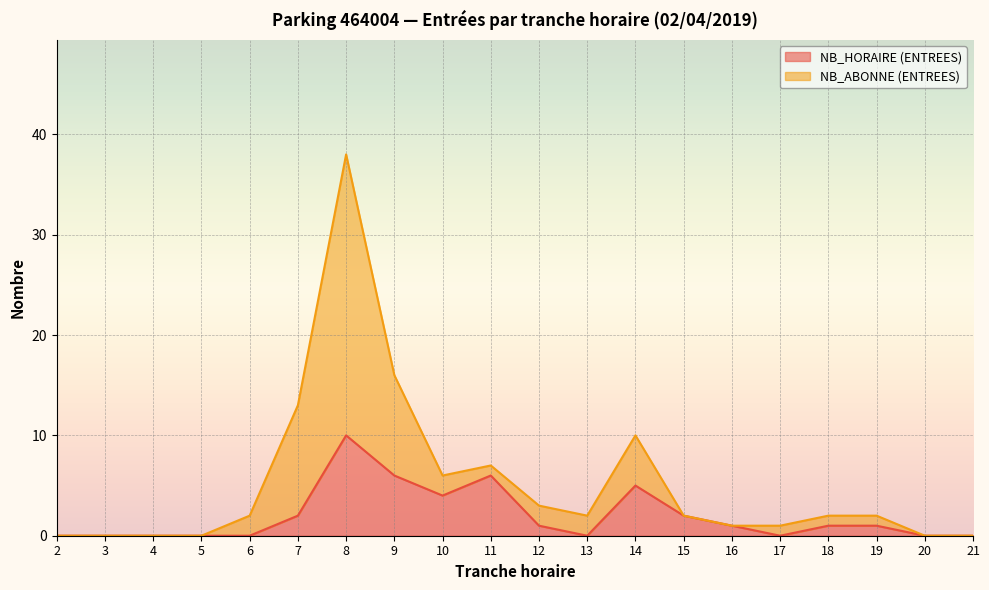

What is the sum of the NB_ABONNE (ENTREES) values at 20 and 18?

2